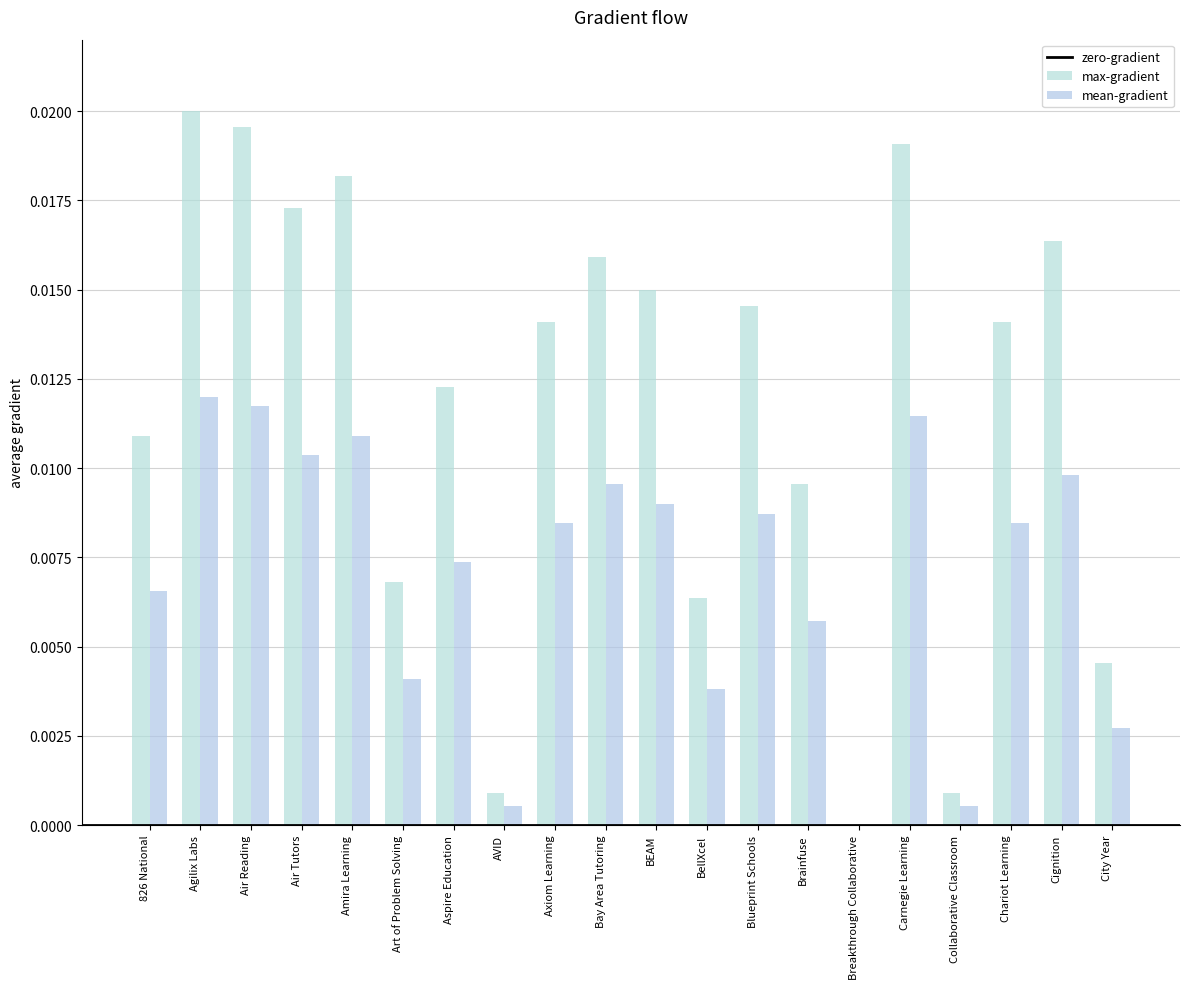

Count the number of categories in the chart.

20